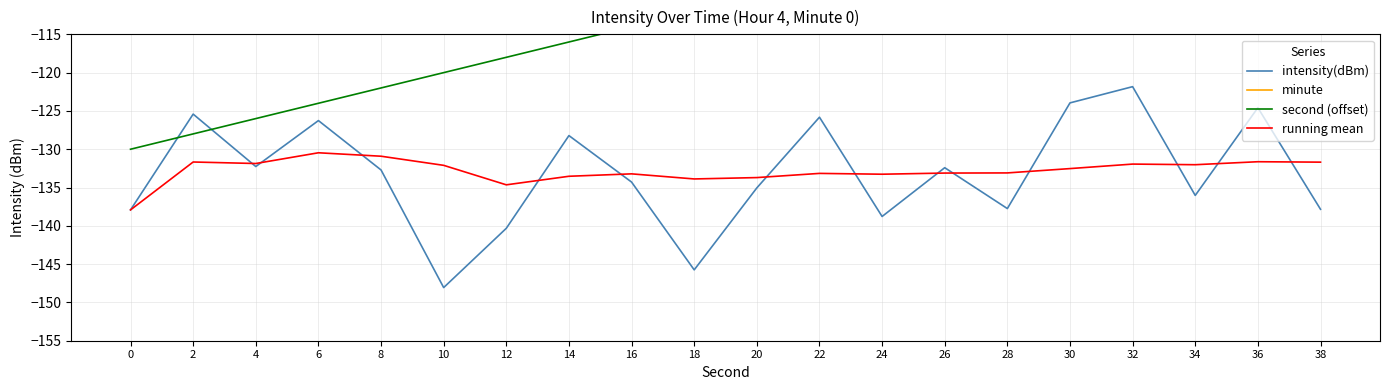

Is the value of second (offset) at 0 greater than the value of minute at 18?

No